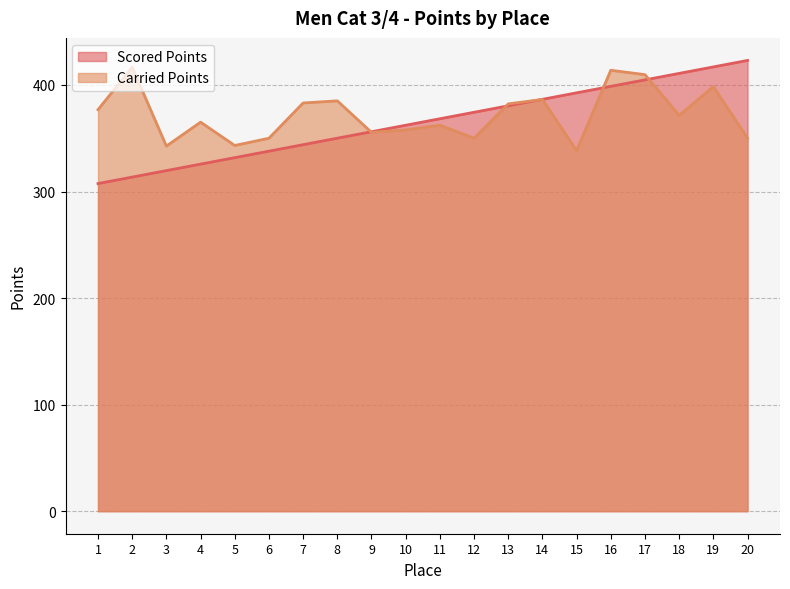

At 11, list the series in order from smallest to largest.

Carried Points, Scored Points